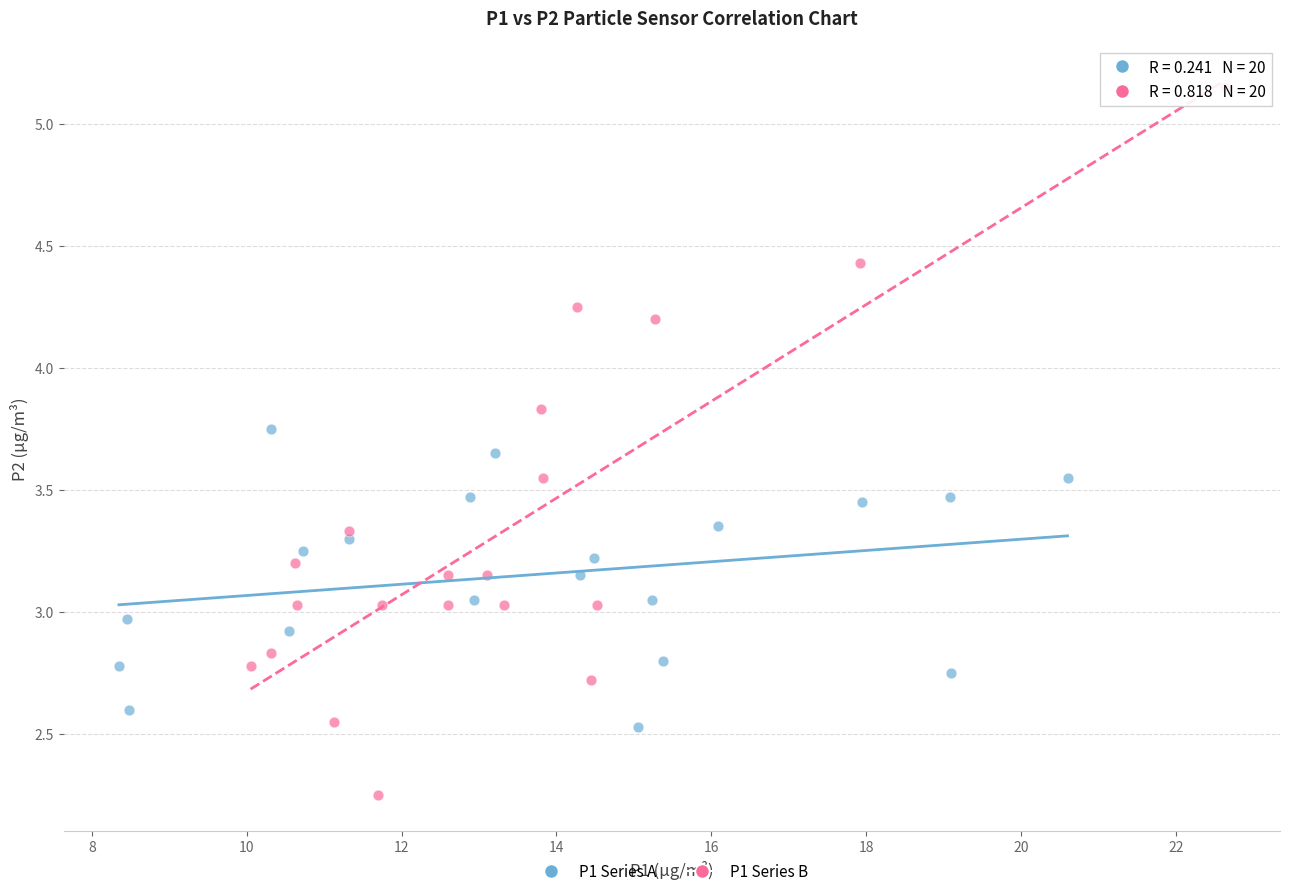

Which series has the widest spread of Y values?

P1 Series B